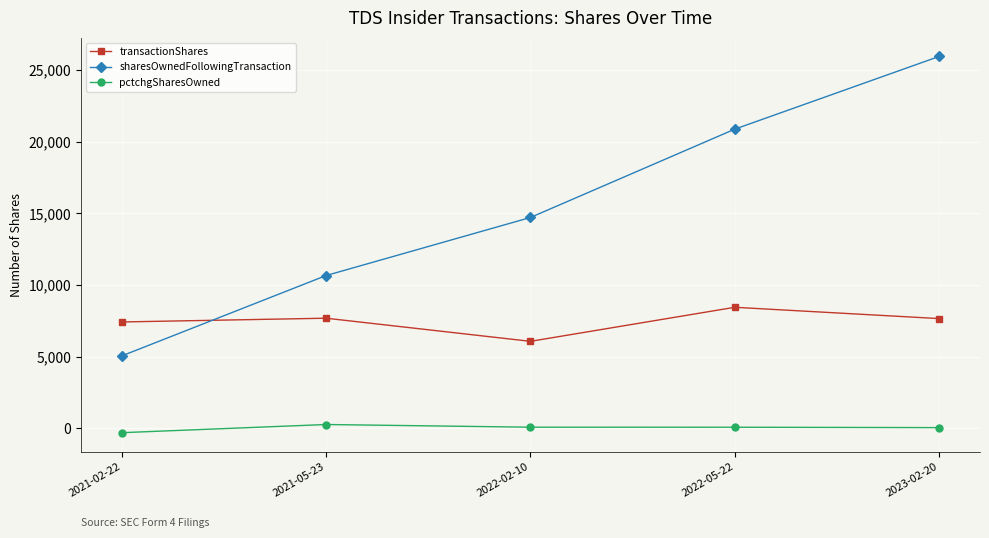

Is it true that transactionShares equals 2994 at 2021-02-22?

False